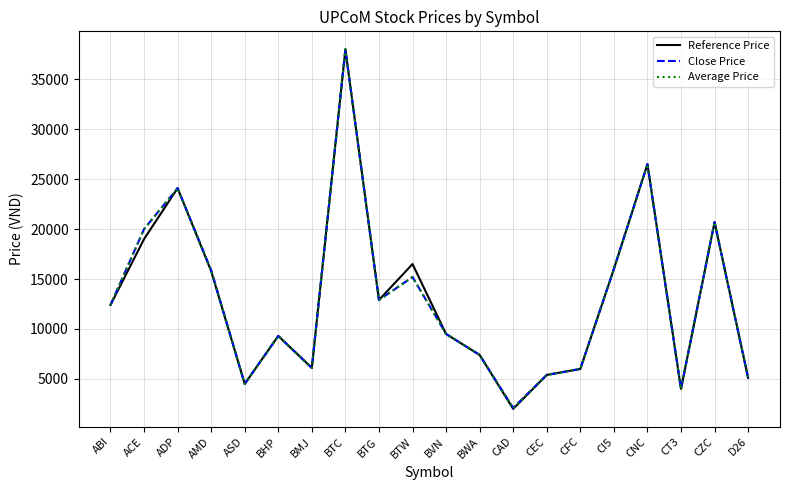

In Average Price, how many points are higher than both neighbors (excluding endpoints)?

6